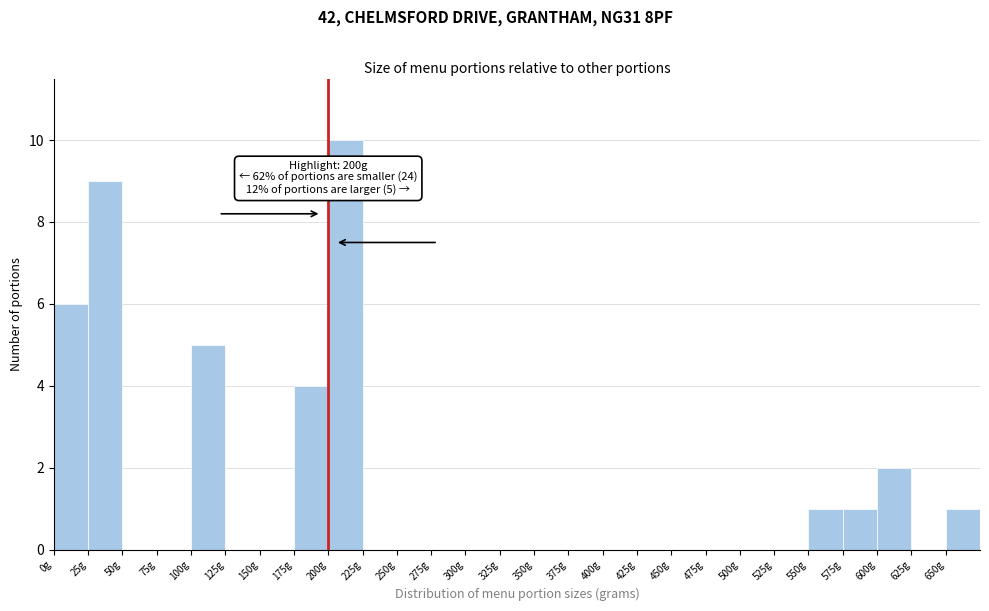

Which range on the x-axis has the tallest bar?

200 to 225